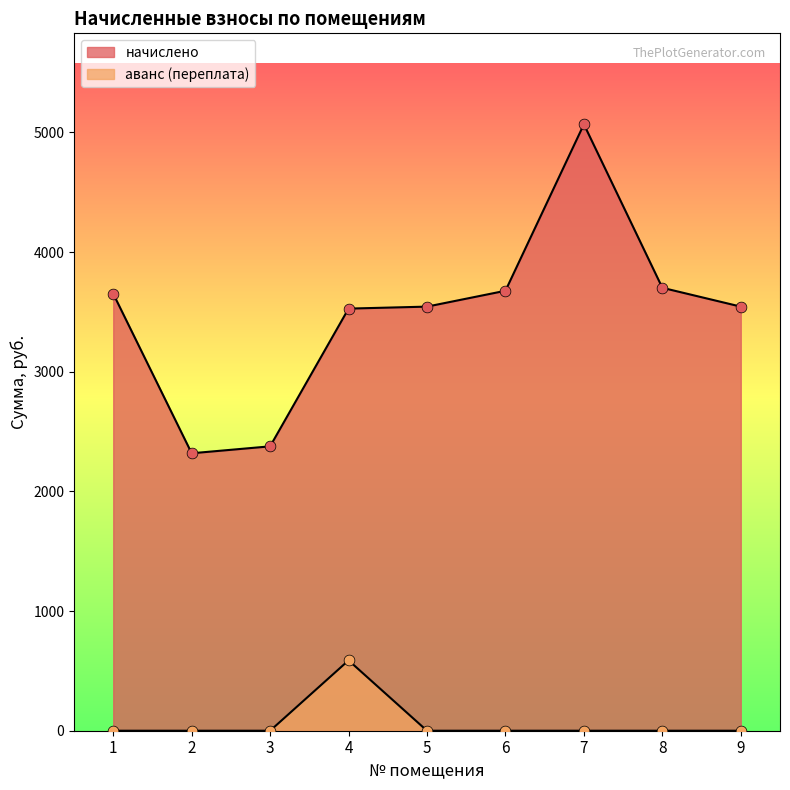

Is the value of аванс (переплата) at 4 greater than the value of начислено at 1?

No